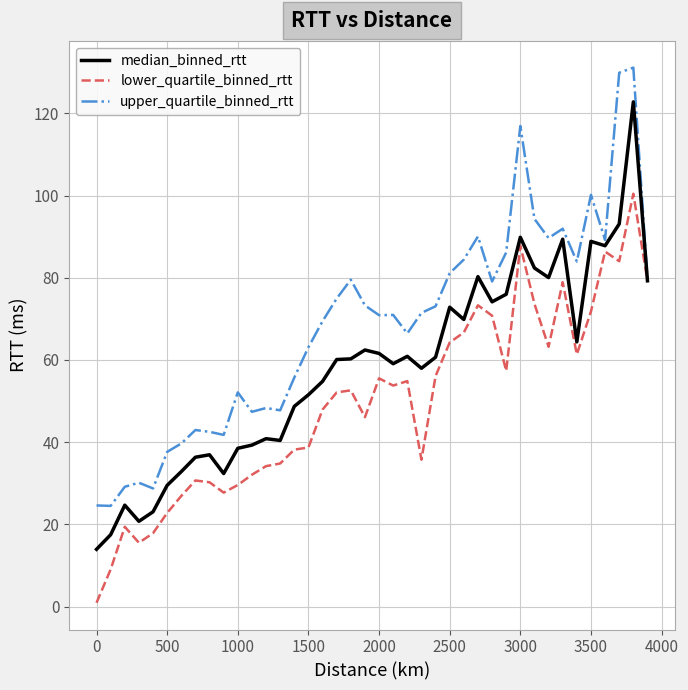

List the series in order of their peak value, lowest first.

lower_quartile_binned_rtt, median_binned_rtt, upper_quartile_binned_rtt